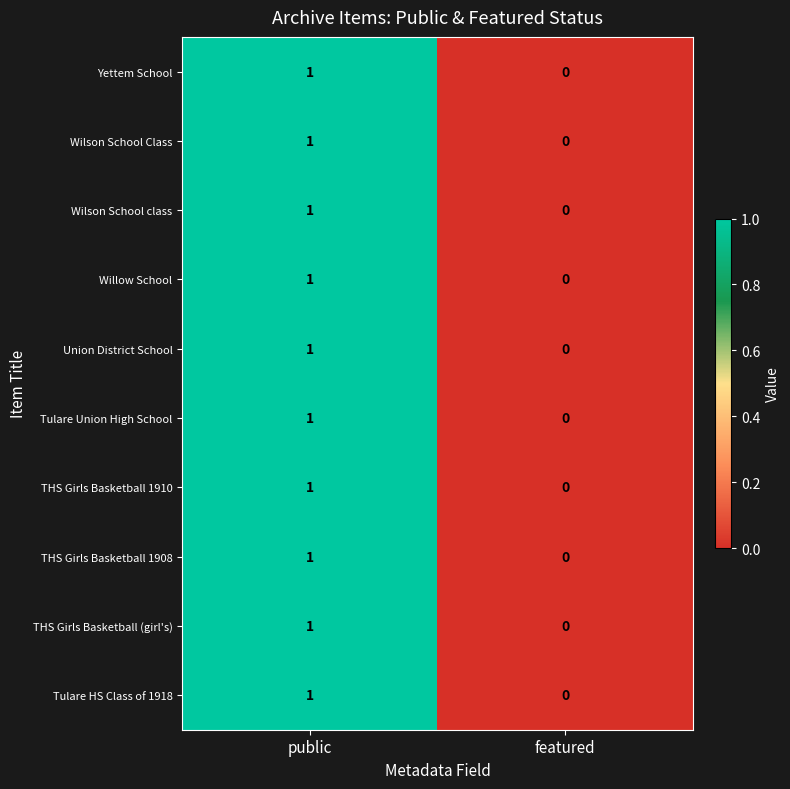

The Tulare HS Class of 1918 series shows 1 at public. True or false?

True